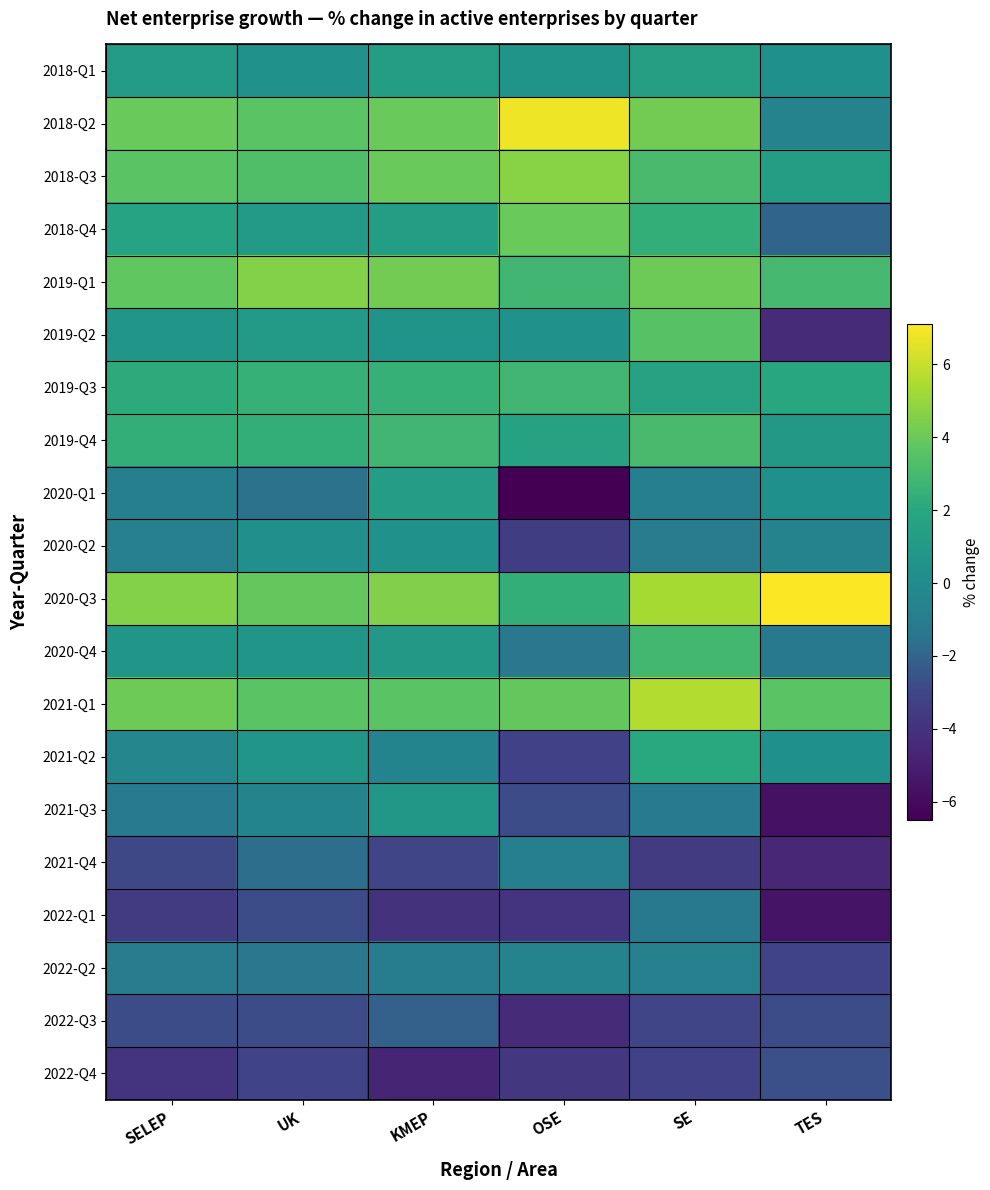

What is the difference between the highest and lowest values at OSE?

13.3